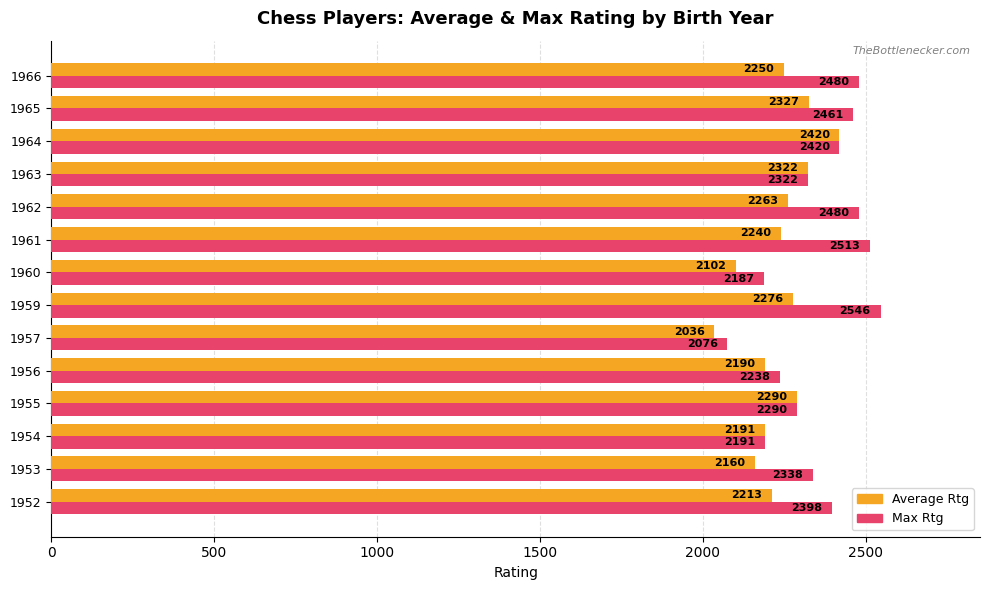

List the series in order of their overall mean, highest first.

Max Rtg, Average Rtg